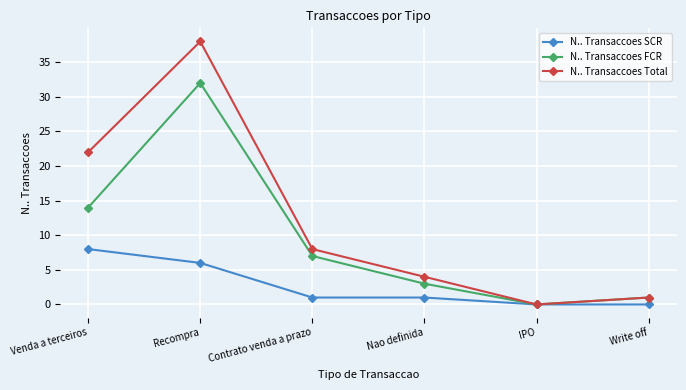

List the series in order of their overall mean, lowest first.

N.. Transaccoes SCR, N.. Transaccoes FCR, N.. Transaccoes Total